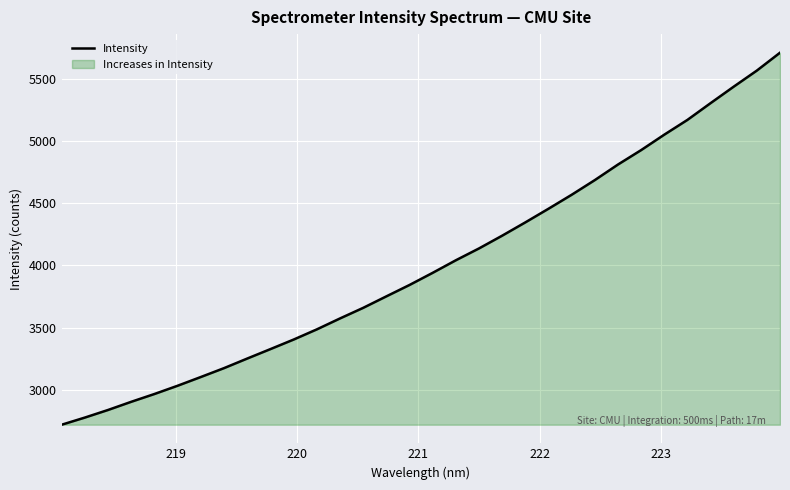

What is the smallest value displayed?

2720.0